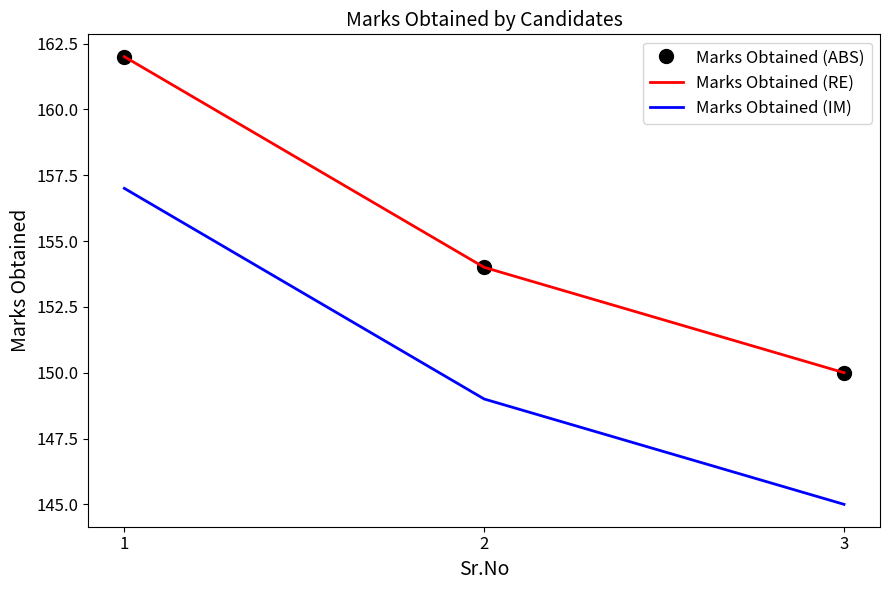

Reading left to right, extract all data points from this chart.

Marks Obtained (ABS): 162	154	150
Marks Obtained (RE): 162	154	150
Marks Obtained (IM): 157	149	145